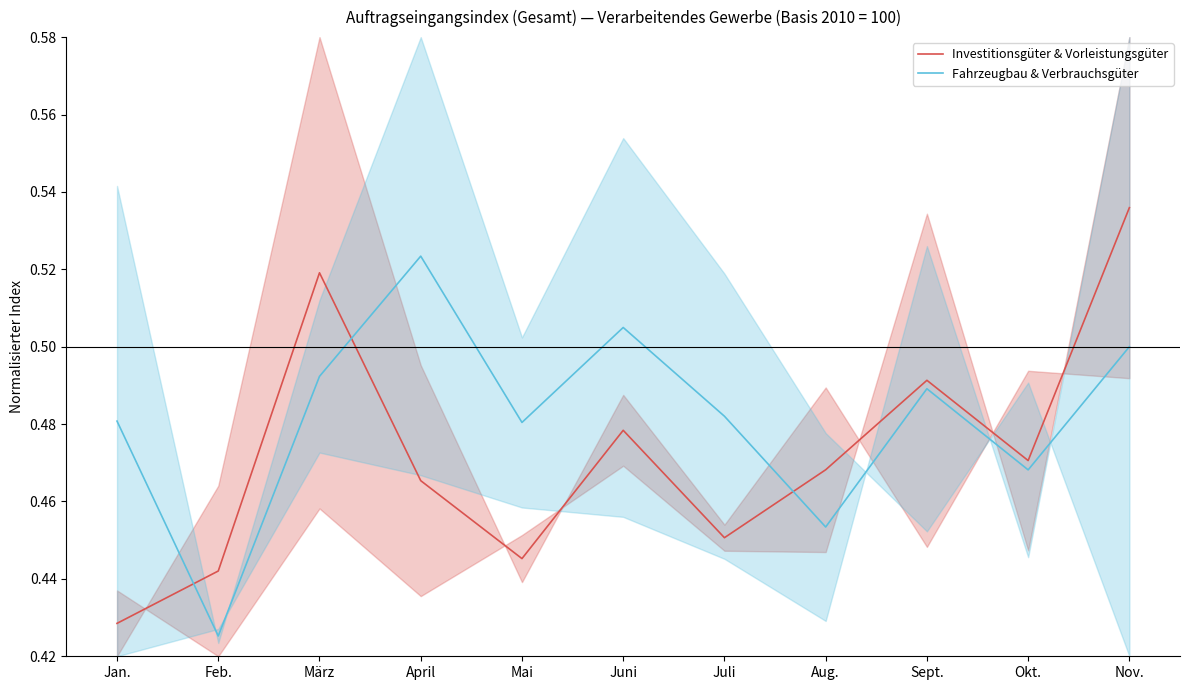

True or false: Investitionsgüter & Vorleistungsgüter and Fahrzeugbau & Verbrauchsgüter cross at least once.

True